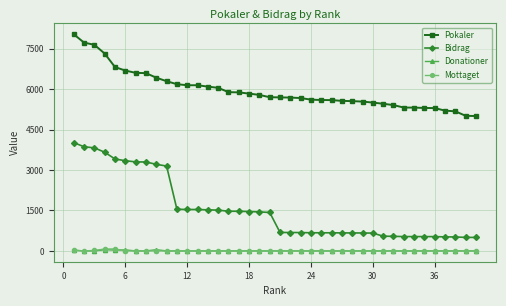

Does the chart display data point markers on the line(s)?

Yes